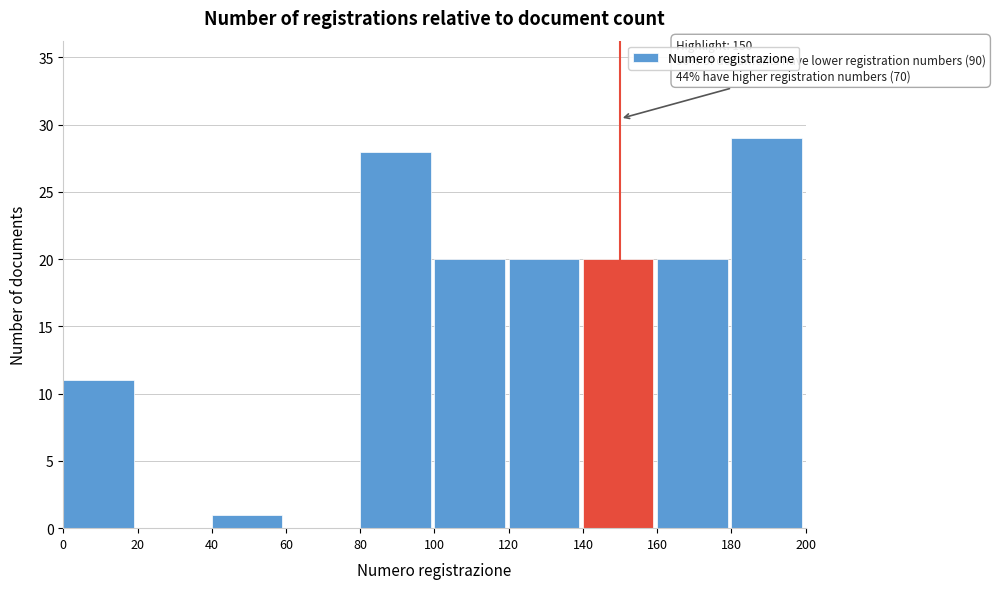

Which range on the x-axis has the tallest bar?

180 to 200